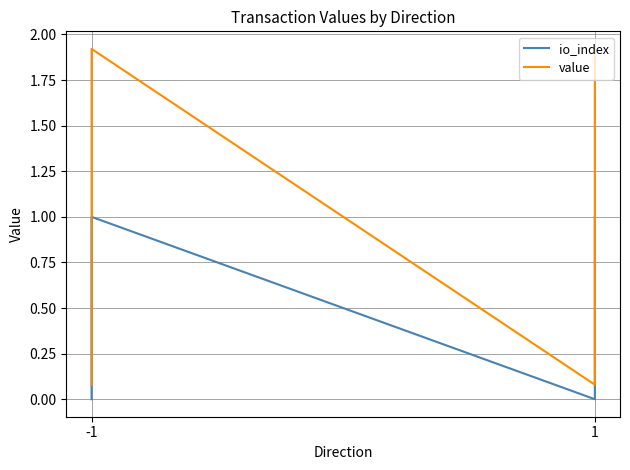

At 1, list the series in order from largest to smallest.

value, io_index